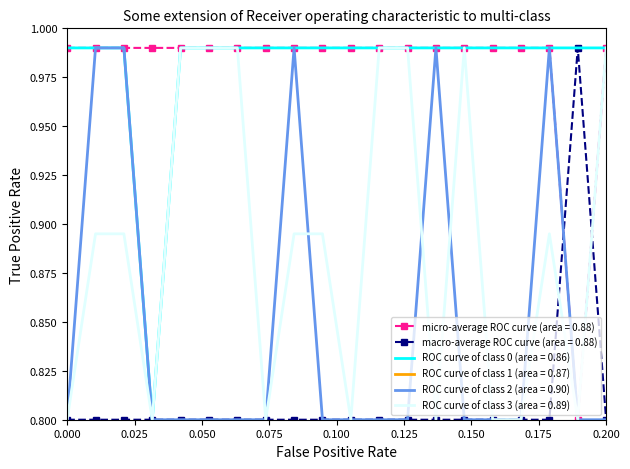

What is the minimum value for ROC curve of class 2 (area = 0.90)?

0.8